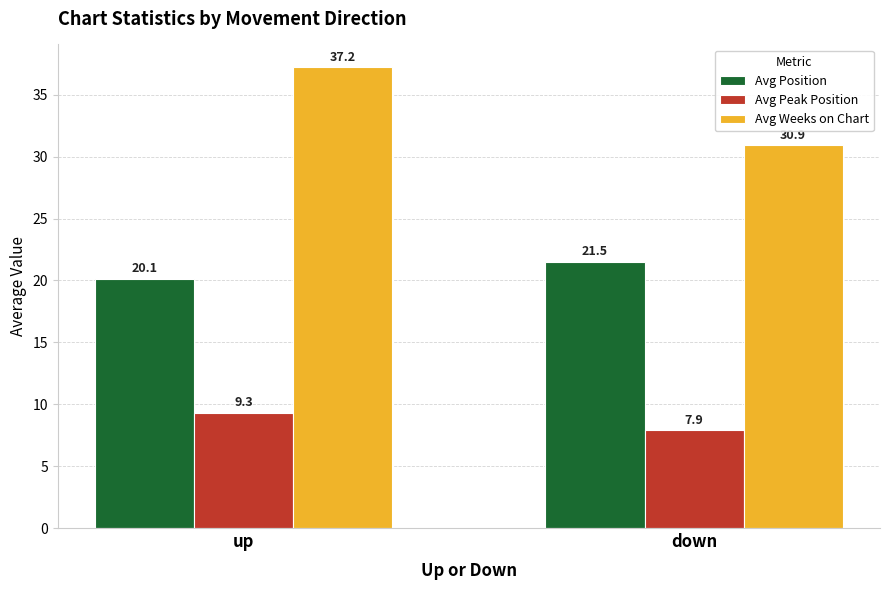

The Avg Weeks on Chart series shows 30.9 at down. True or false?

True